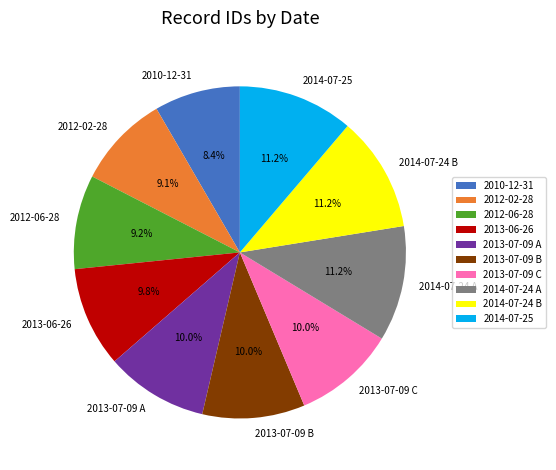

What percentage is the 2012-02-28 slice, to the nearest percent?

9%